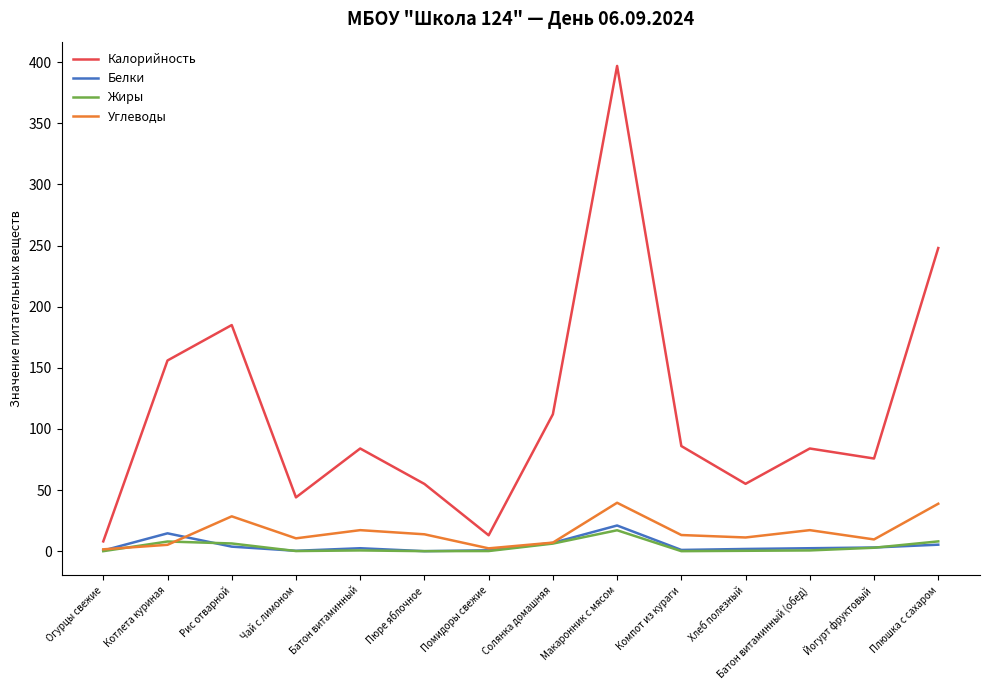

What value does the Белки series have at Макаронник с мясом?

21.0